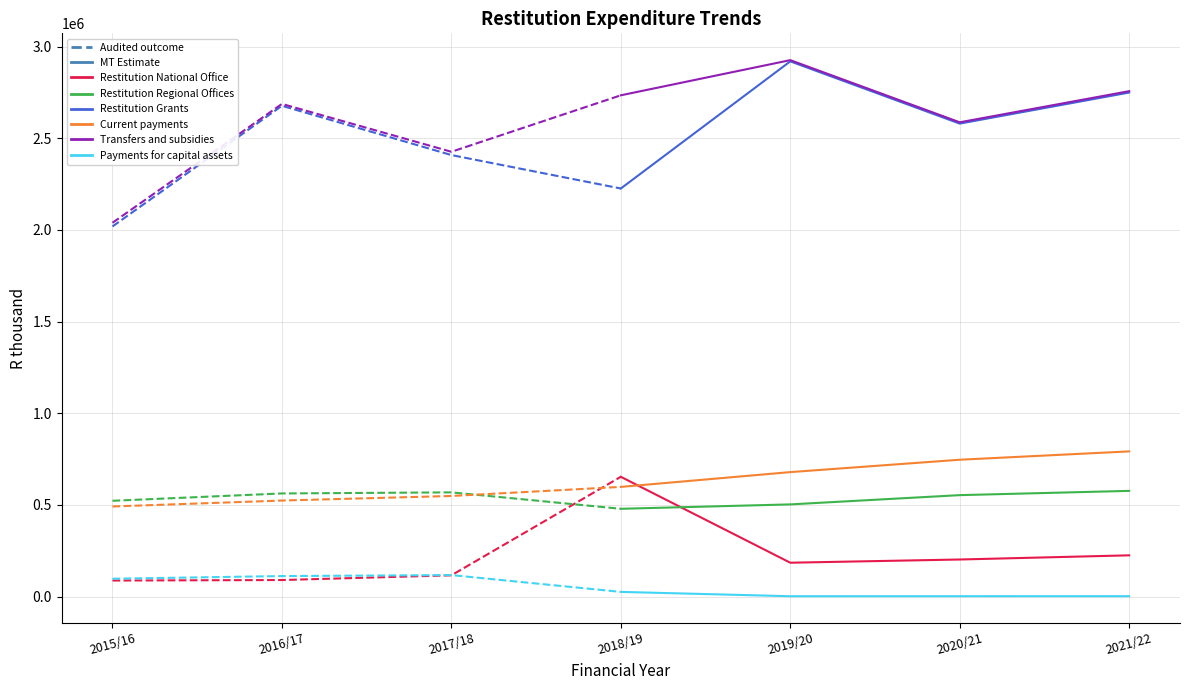

What position from the right is 2016/17?

6